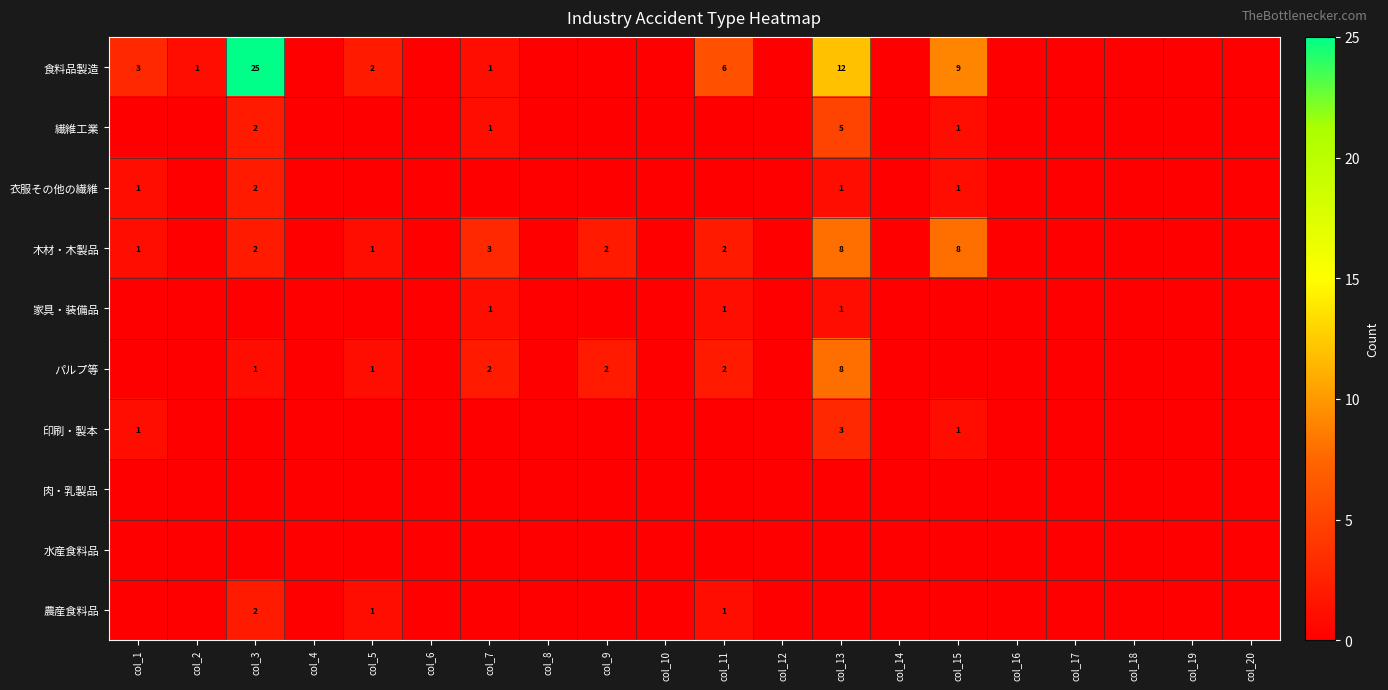

True or false: 印刷・製本 has a value of 1 at col_1.

True